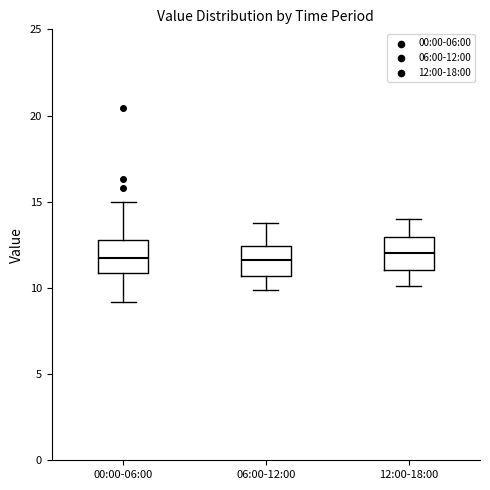

Reading left to right, read every box against the y-axis: the position of its median line, the range the box covers, and the ends of its whiskers. The values are not printed on the chart, so give them approximately, as read against the axis.

00:00-06:00: median 11.5, box 11.0 to 13.0, whiskers 9.0 to 15.0
06:00-12:00: median 11.5, box 10.5 to 12.5, whiskers 10.0 to 14.0
12:00-18:00: median 12.0, box 11.0 to 13.0, whiskers 10.0 to 14.0